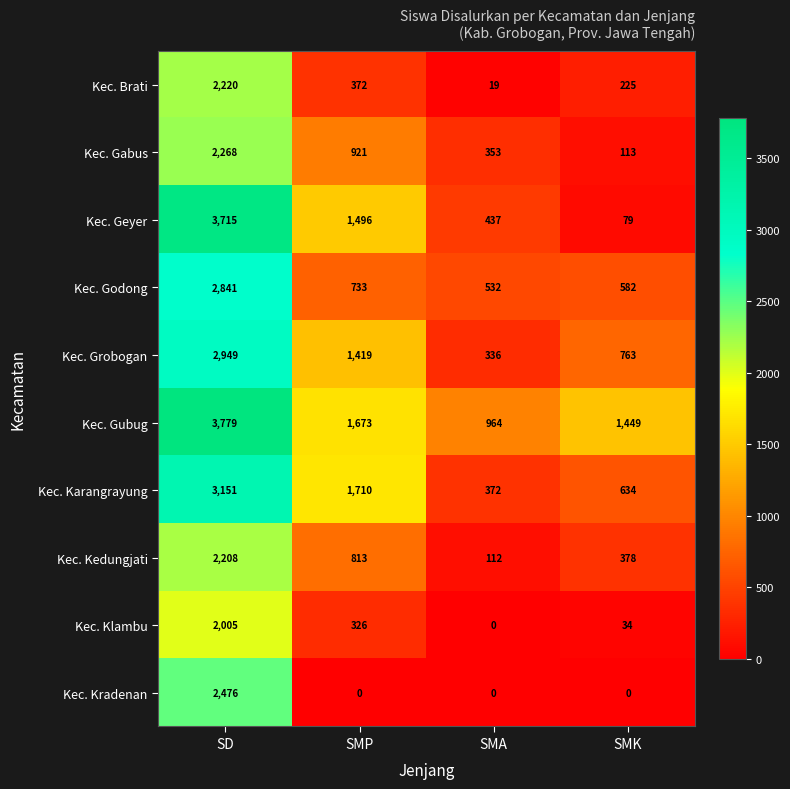

Which series changed the most between SD and SMA?

Kec. Geyer